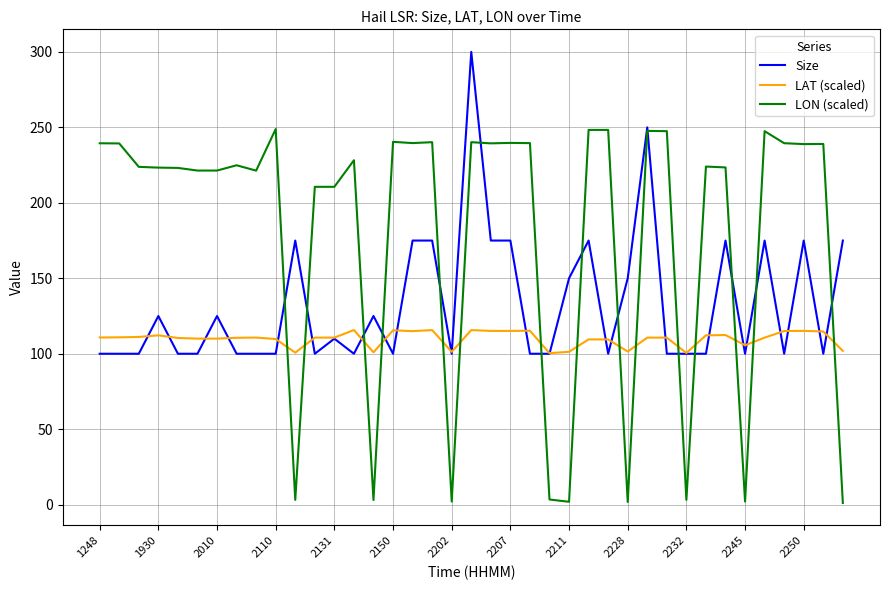

Which series has the widest spread of values?

LON (scaled)